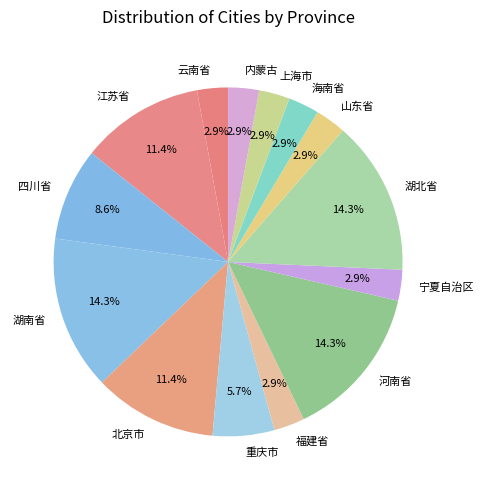

To the nearest percent, what is the combined percentage of 湖南省 and 海南省?

17%